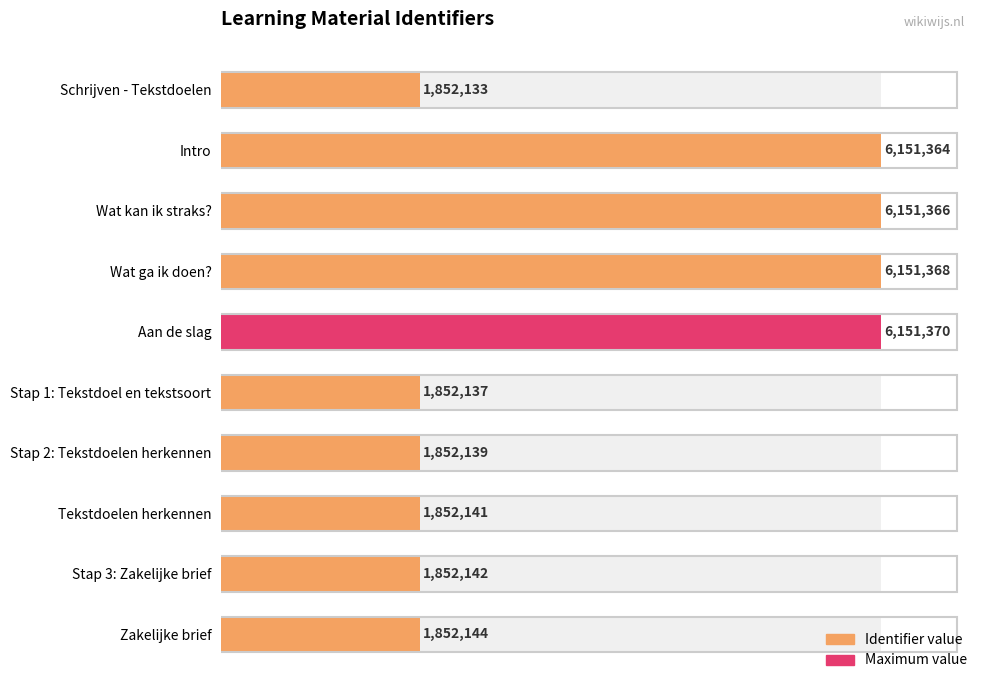

Reading left to right, transcribe all the data shown in this chart.

30.1	100.0	100.0	100.0	100.0	30.1	30.1	30.1	30.1	30.1